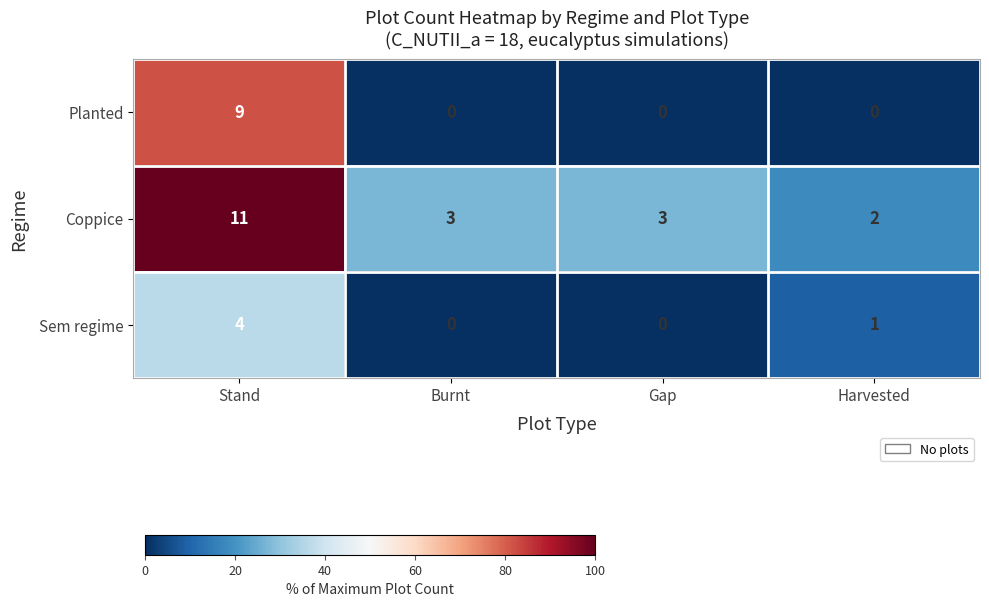

The value of Coppice at Stand is 5. True or false?

False